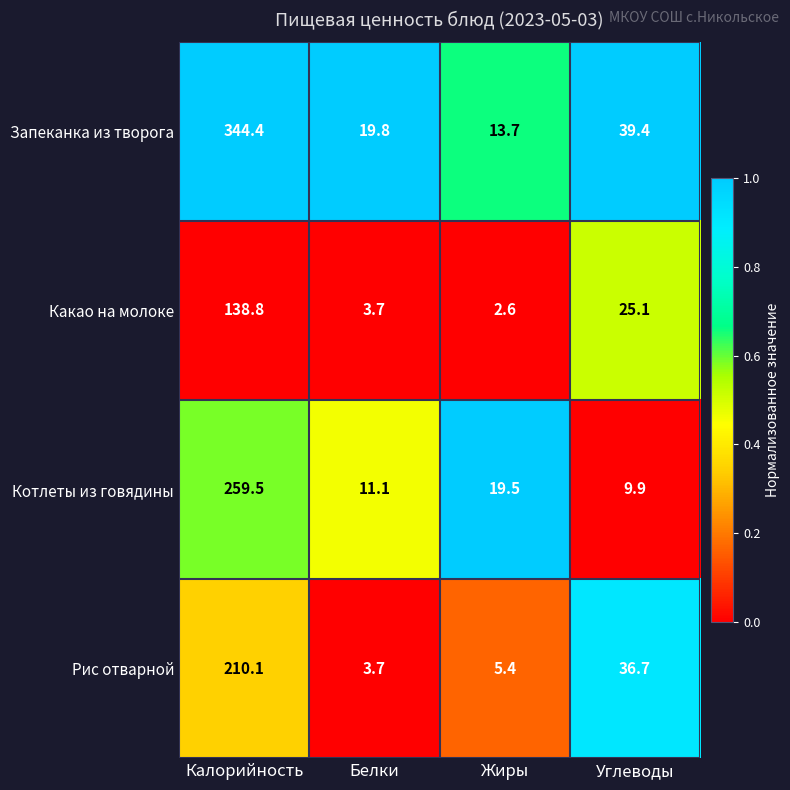

At Углеводы, list the series in order from largest to smallest.

Запеканка из творога, Рис отварной, Какао на молоке, Котлеты из говядины